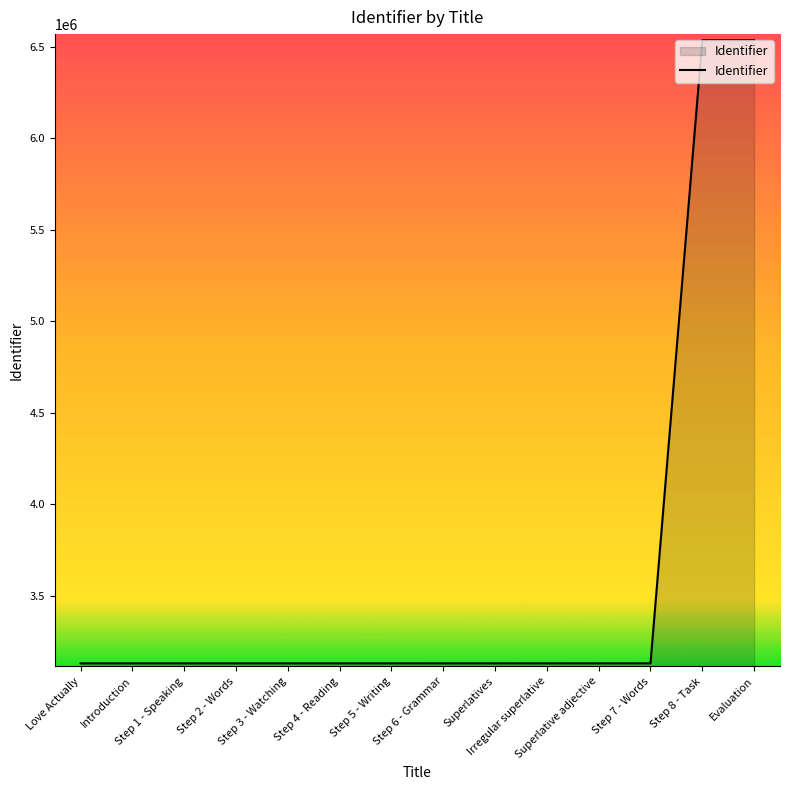

What is the difference between the maximum and minimum values?

3403184